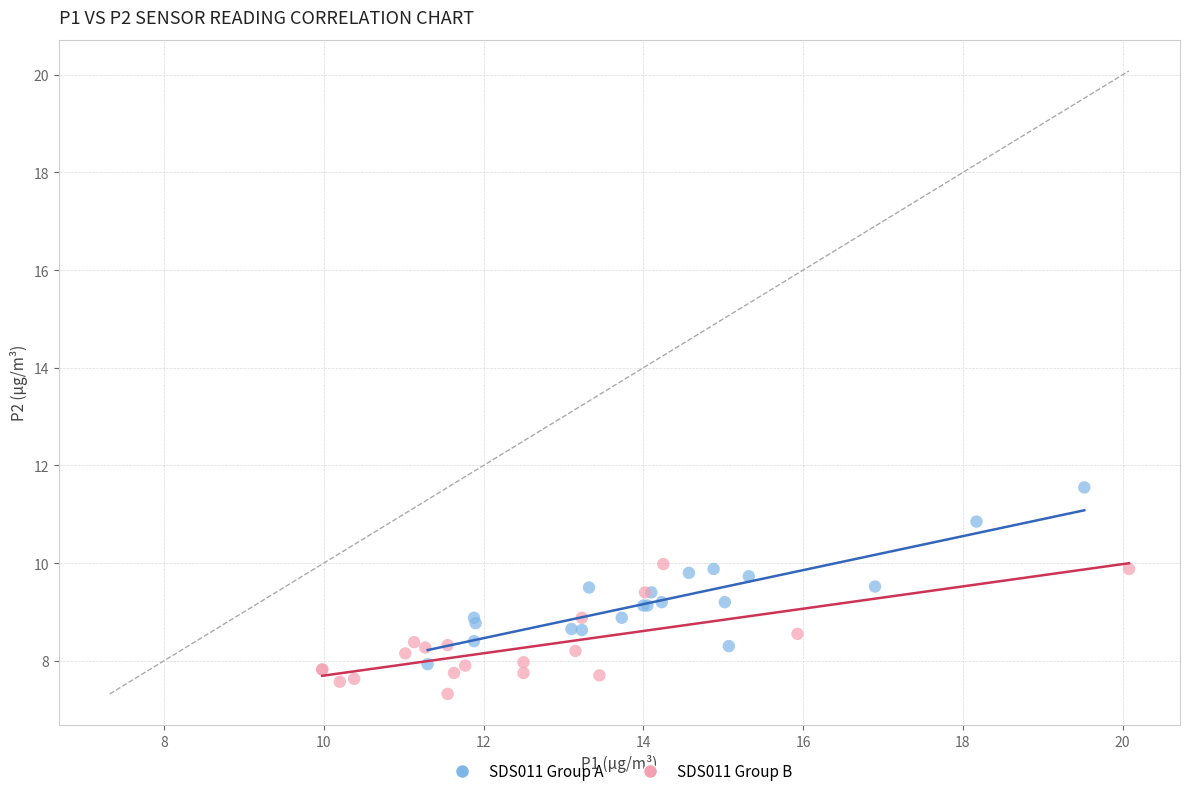

Which series contains the lowest Y value?

SDS011 Group B